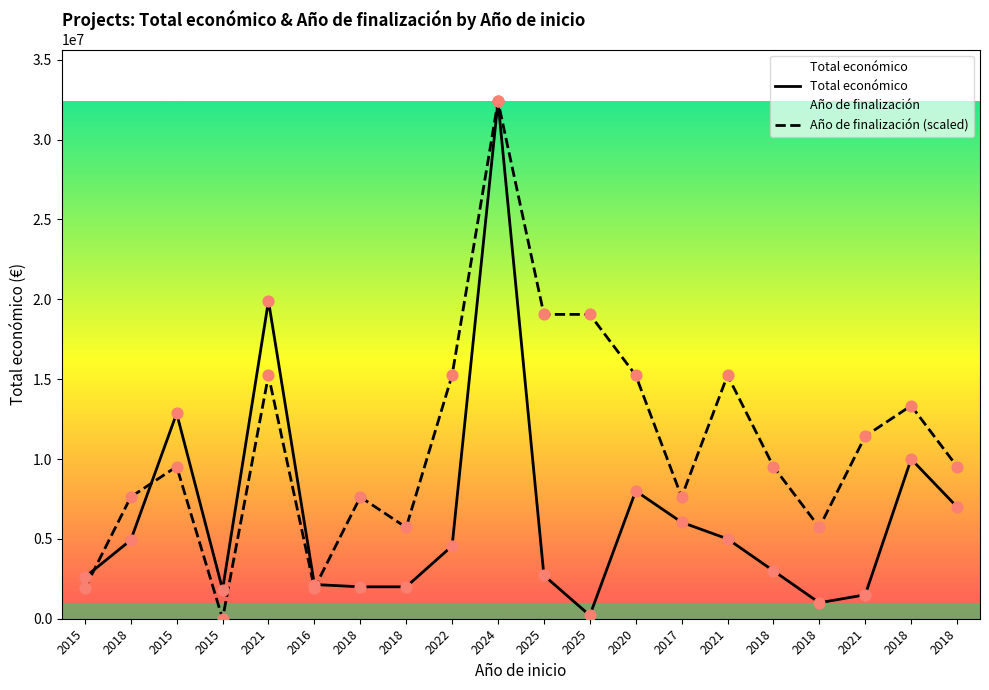

What are all the series names shown in the legend?

Total económico, Año de finalización (scaled)